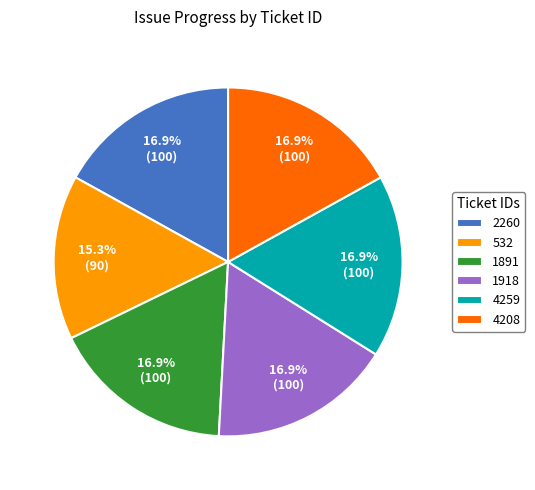

Is there any slice that represents more than half of the pie?

No